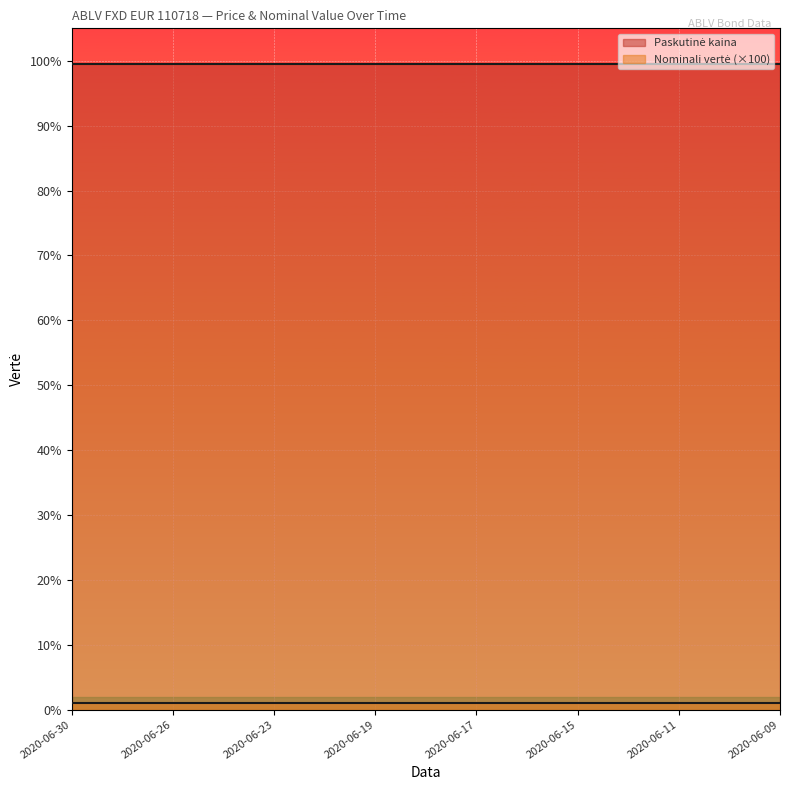

Count the number of categories in the chart.

15